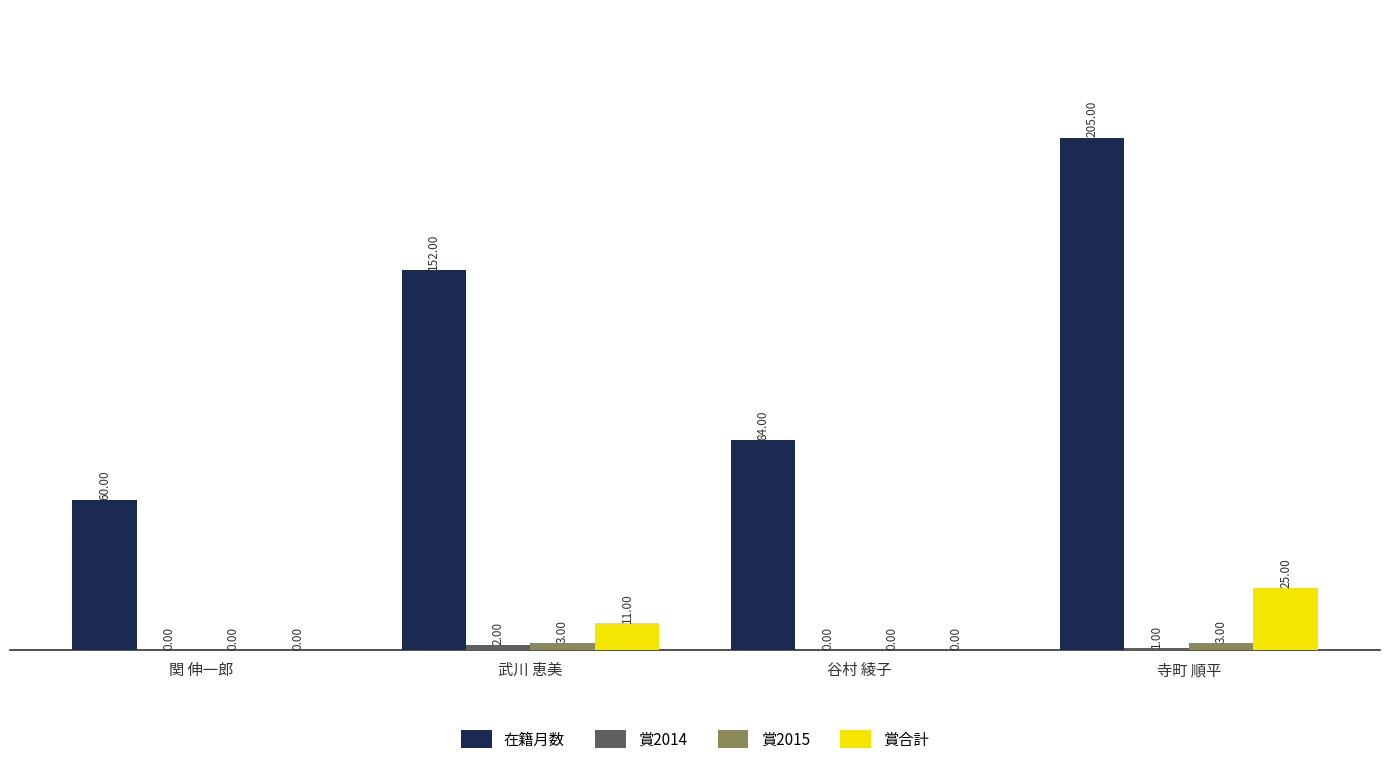

How many groups of bars are there?

4